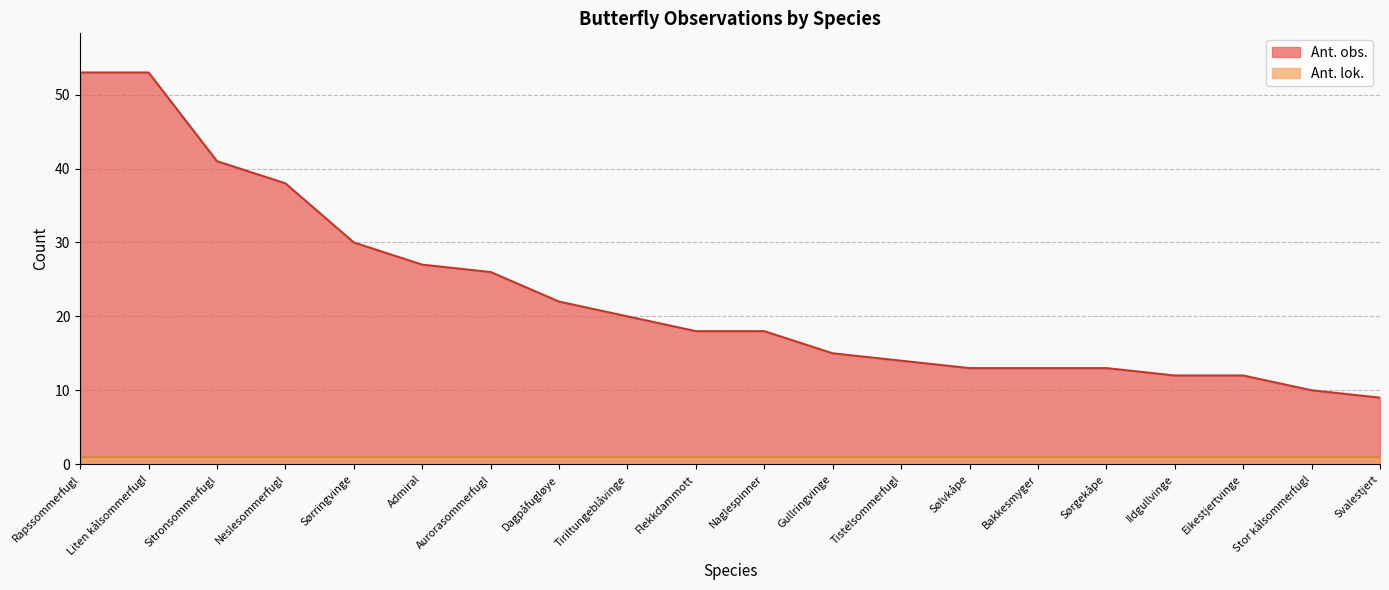

What is the ratio of the value at Dagpåfugløye to the value at Tiriltungeblåvinge?

1.1